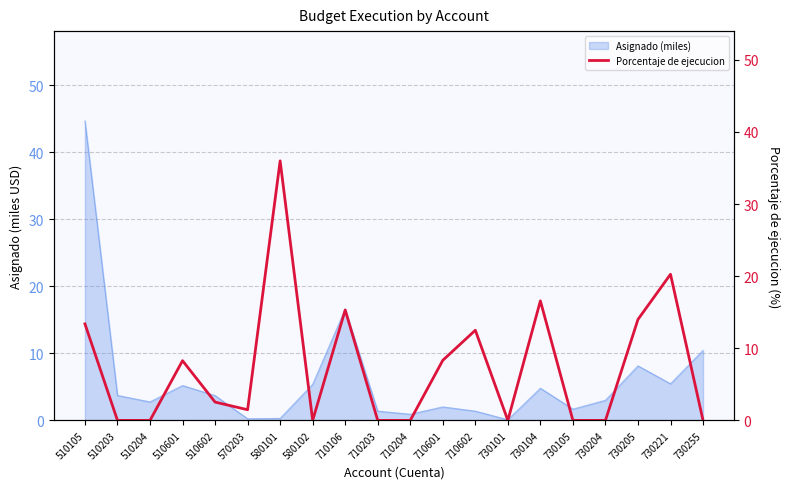

True or false: Asignado (miles) has a value of 13.8 at 730205.

False